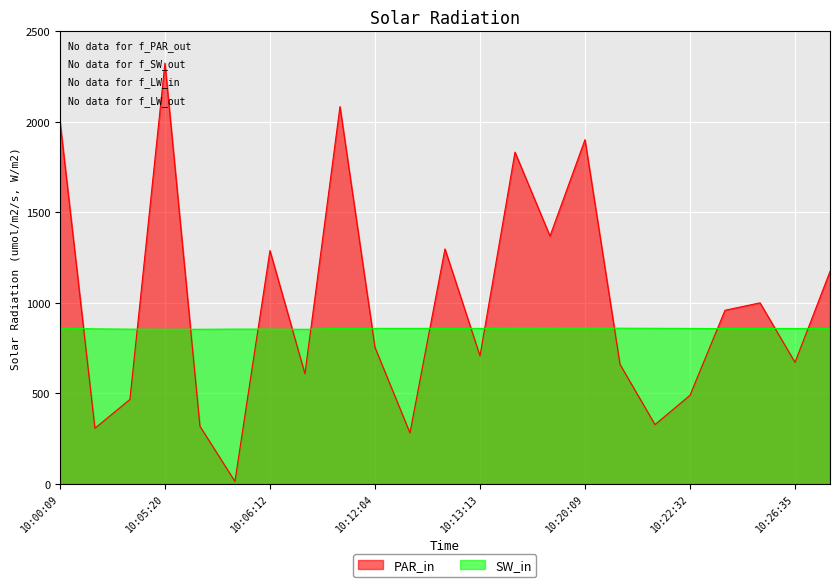

What is the spread (max minus min) of values at 10:01:04?

388.5